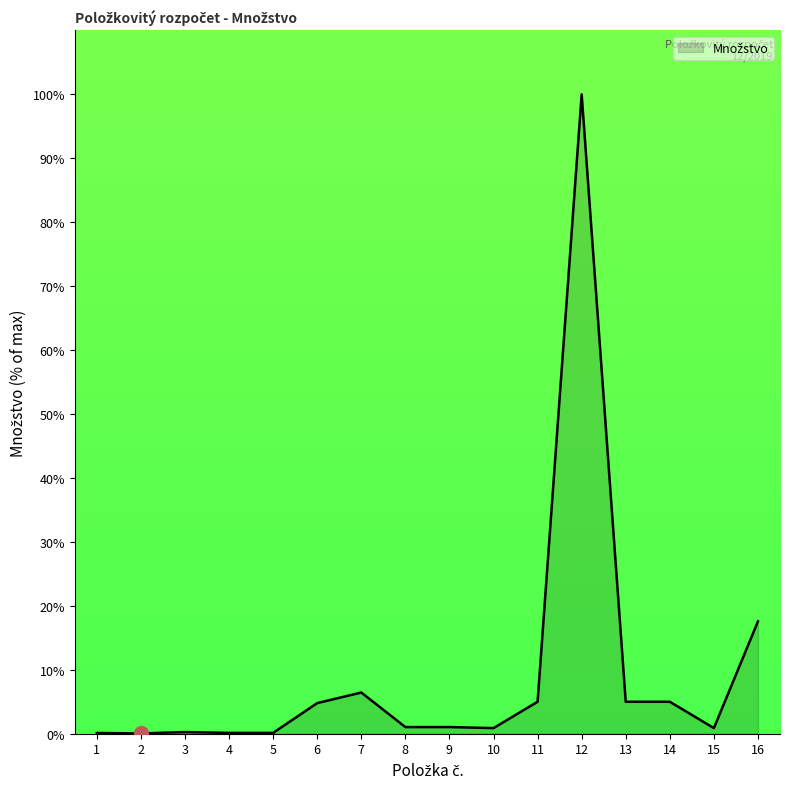

True or false: the data shows 17.6 at 16.

True